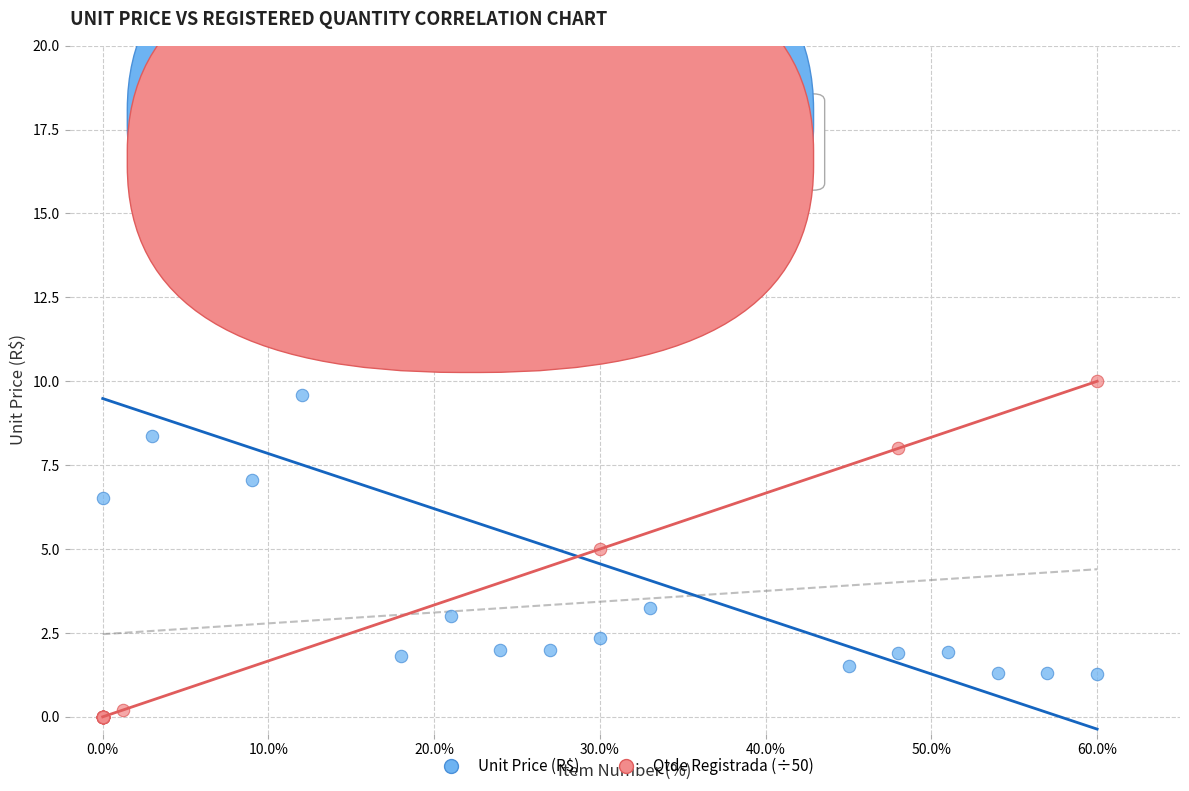

Which series has the largest Y range (max minus min)?

Unit Price (R$)